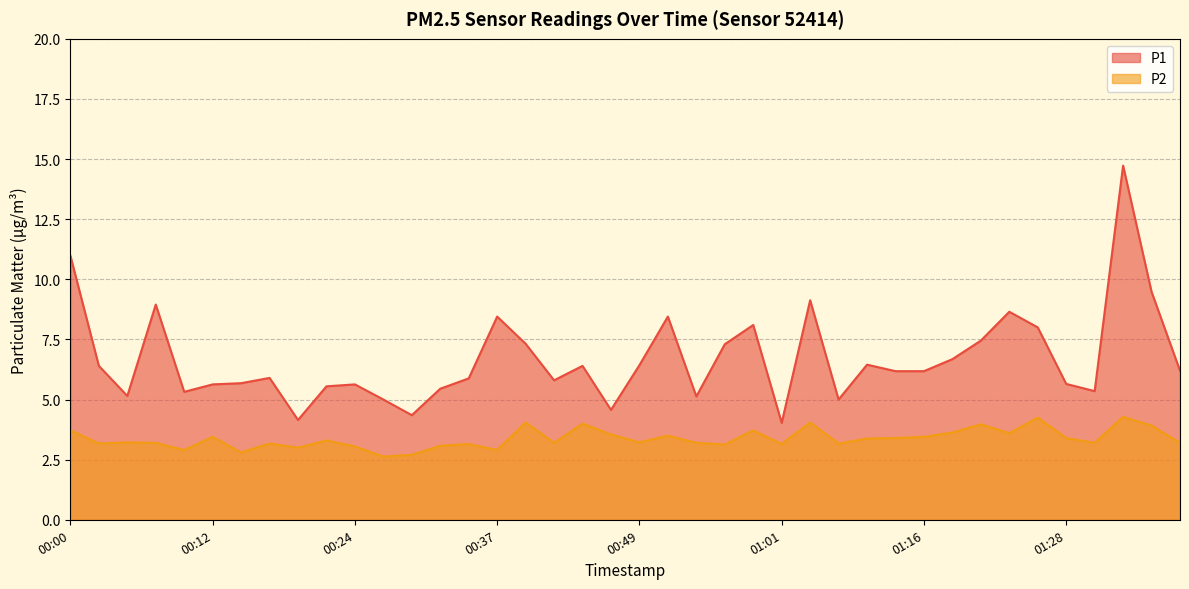

How many series are shown in this chart?

2